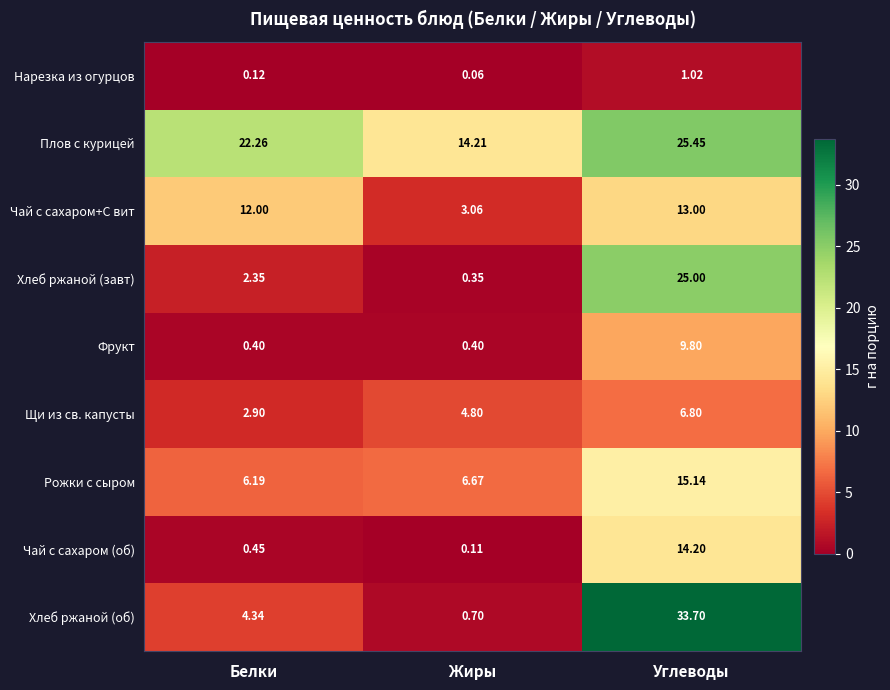

Rank the series at Углеводы from highest to lowest value.

Хлеб ржаной (об), Плов с курицей, Хлеб ржаной (завт), Рожки с сыром, Чай с сахаром (об), Чай с сахаром+С вит, Фрукт, Щи из св. капусты, Нарезка из огурцов